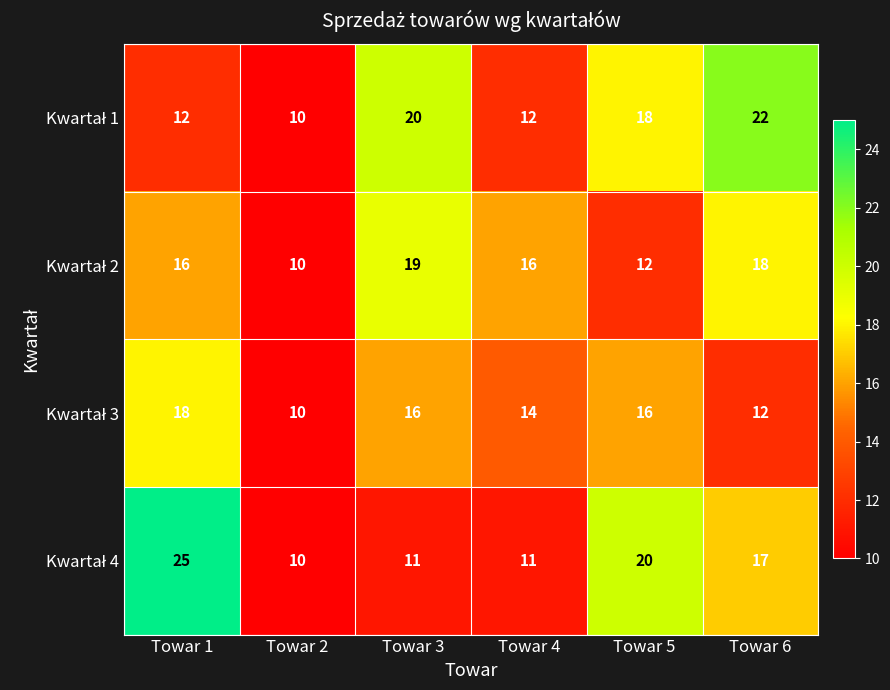

What is the total value across all series at Towar 3?

66